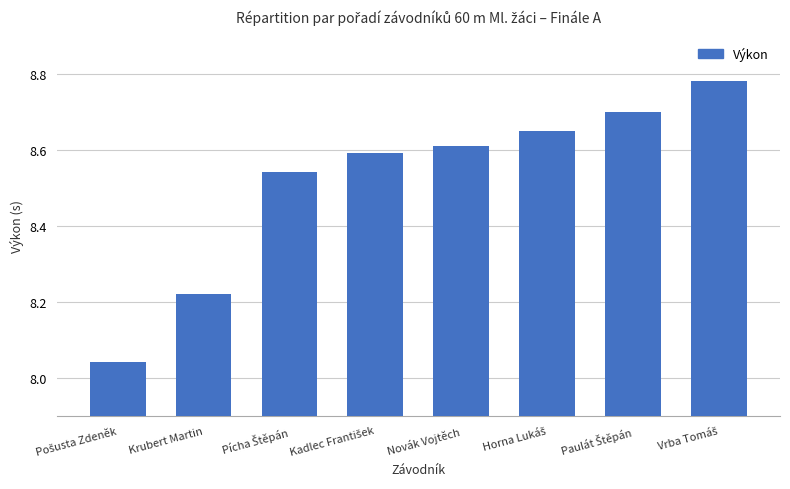

What is the label of the 2nd bar from the left?

Krubert Martin